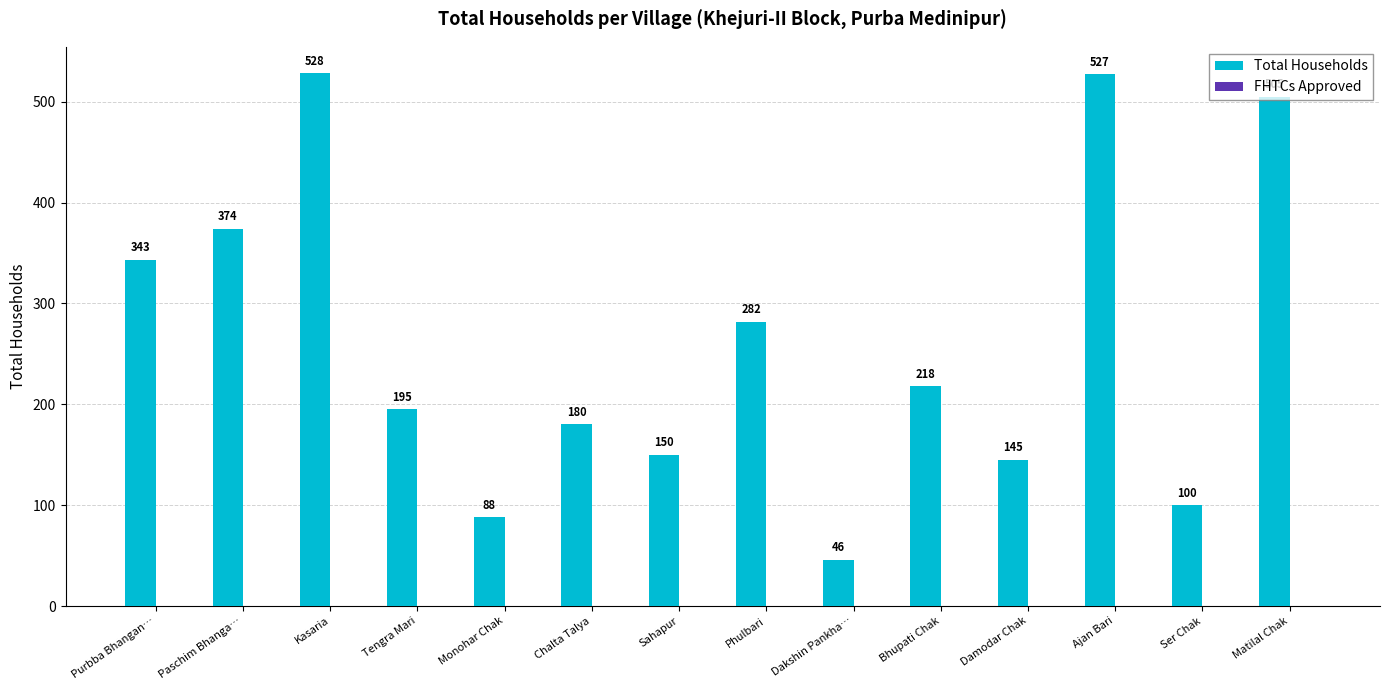

How many categories are shown in the chart?

14